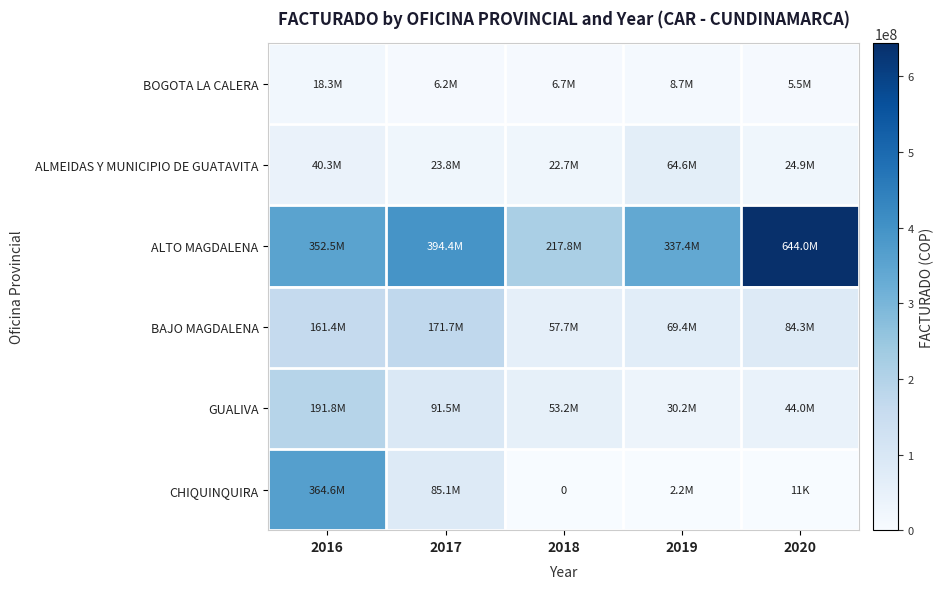

At which label is ALTO MAGDALENA closest to 430918877?

2017